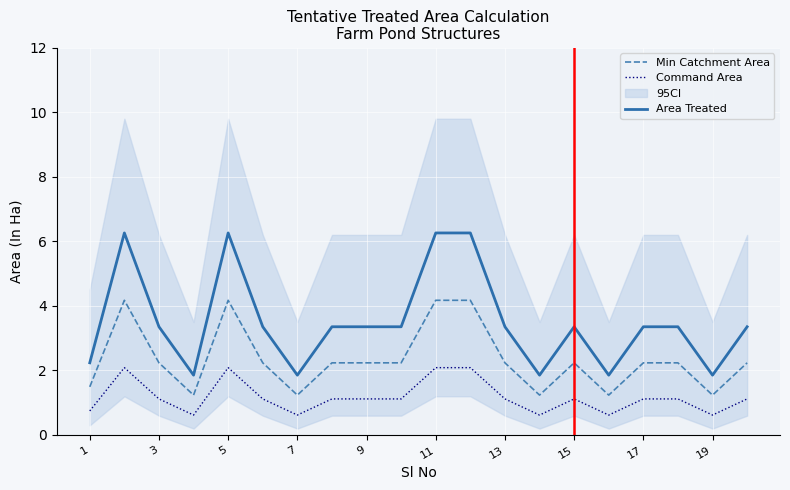

What is the difference between the second highest and minimum values in the Area Treated series?

4.4